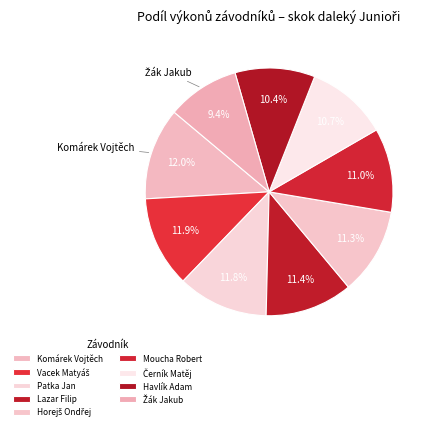

Does any single category account for the majority?

No